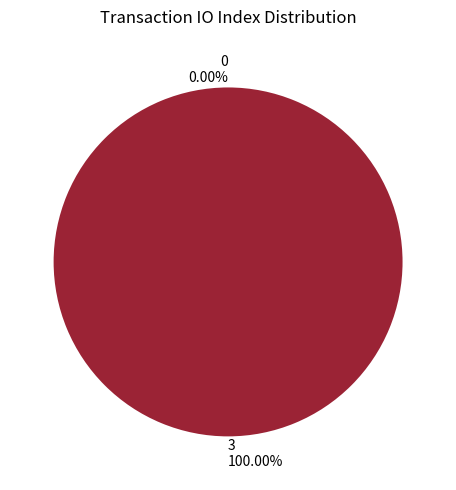

How many slices are in this pie chart?

2